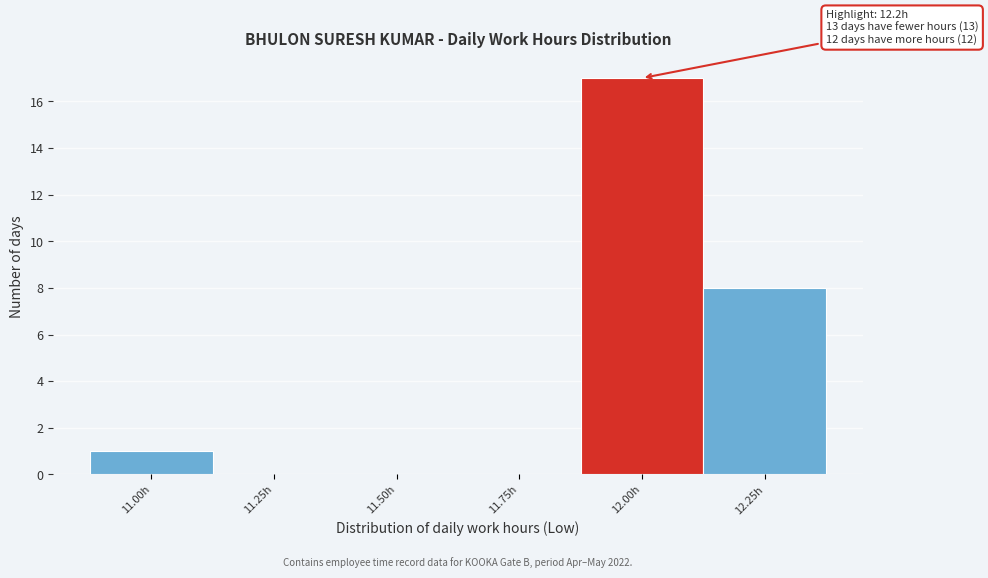

Reading right to left, transcribe all the data shown in this chart.

12.25h=8	12.00h=17	11.75h=0	11.50h=0	11.25h=0	11.00h=1